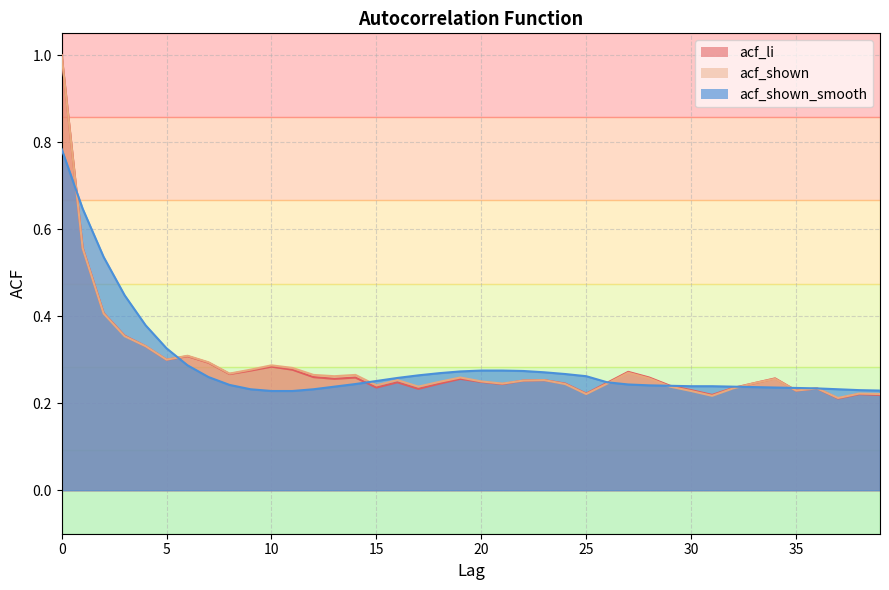

Between 23 and 10, which is larger?

10